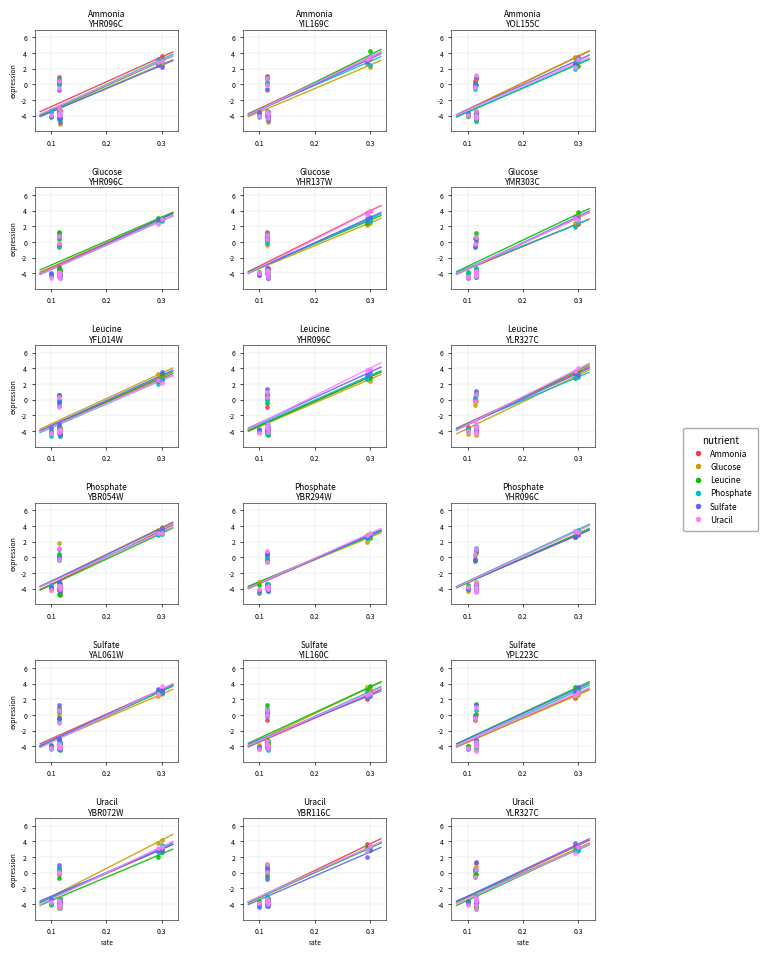

At how many categories does at least one series exceed -1?

4